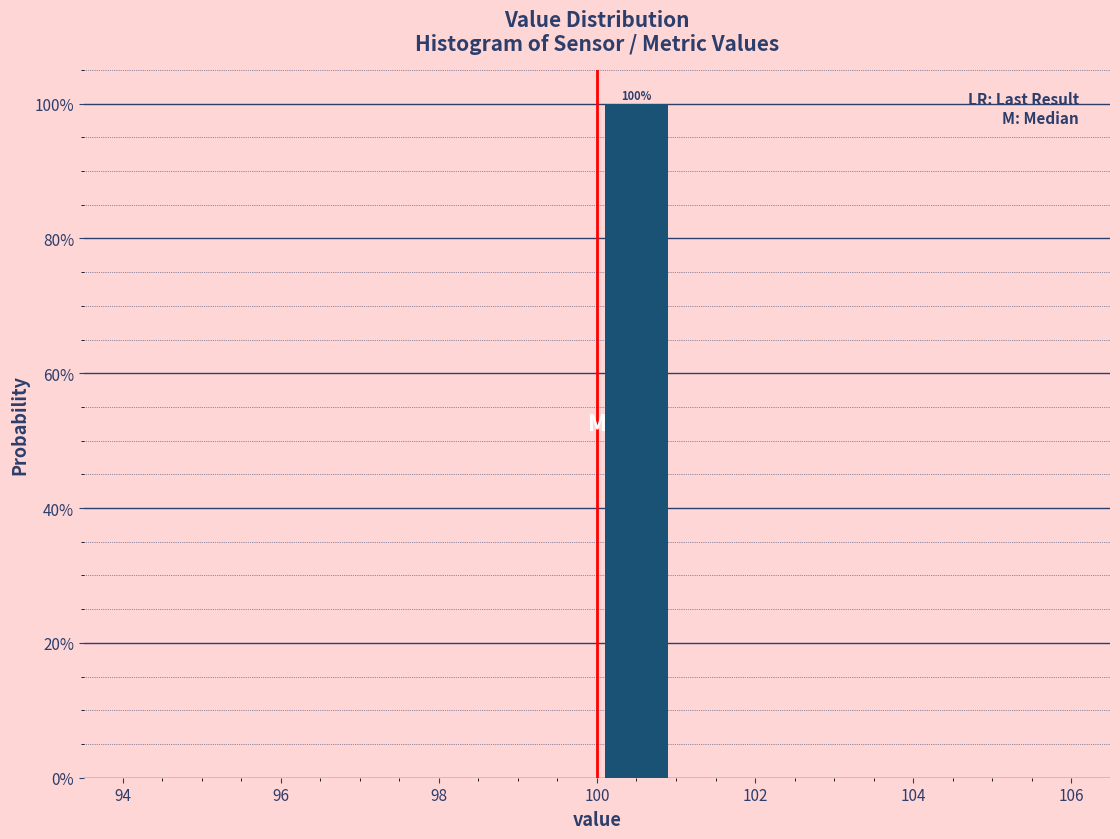

Which range on the x-axis has the tallest bar?

100 to 101